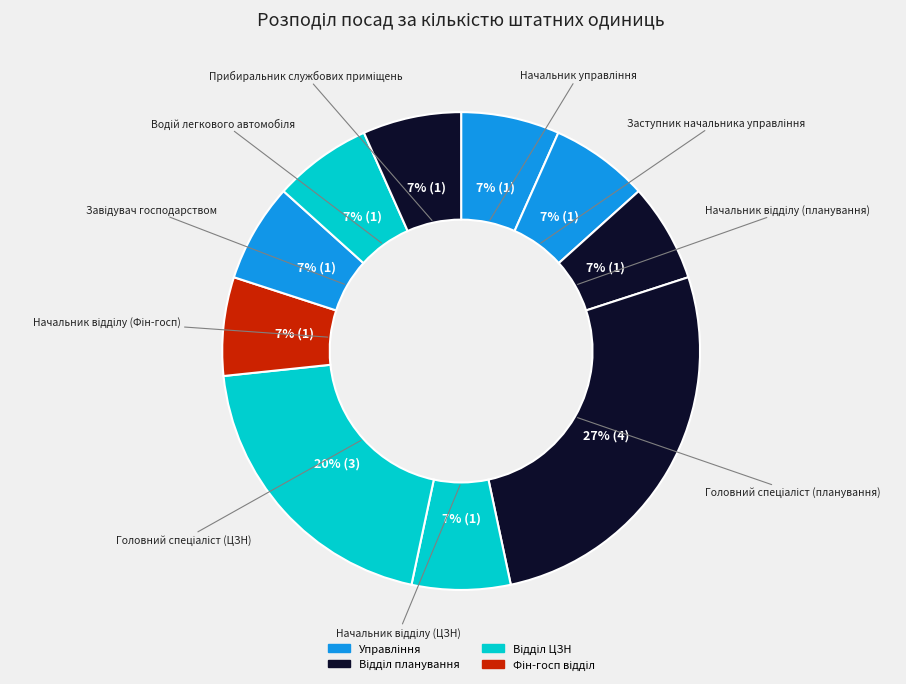

Is there a majority slice in this chart?

No